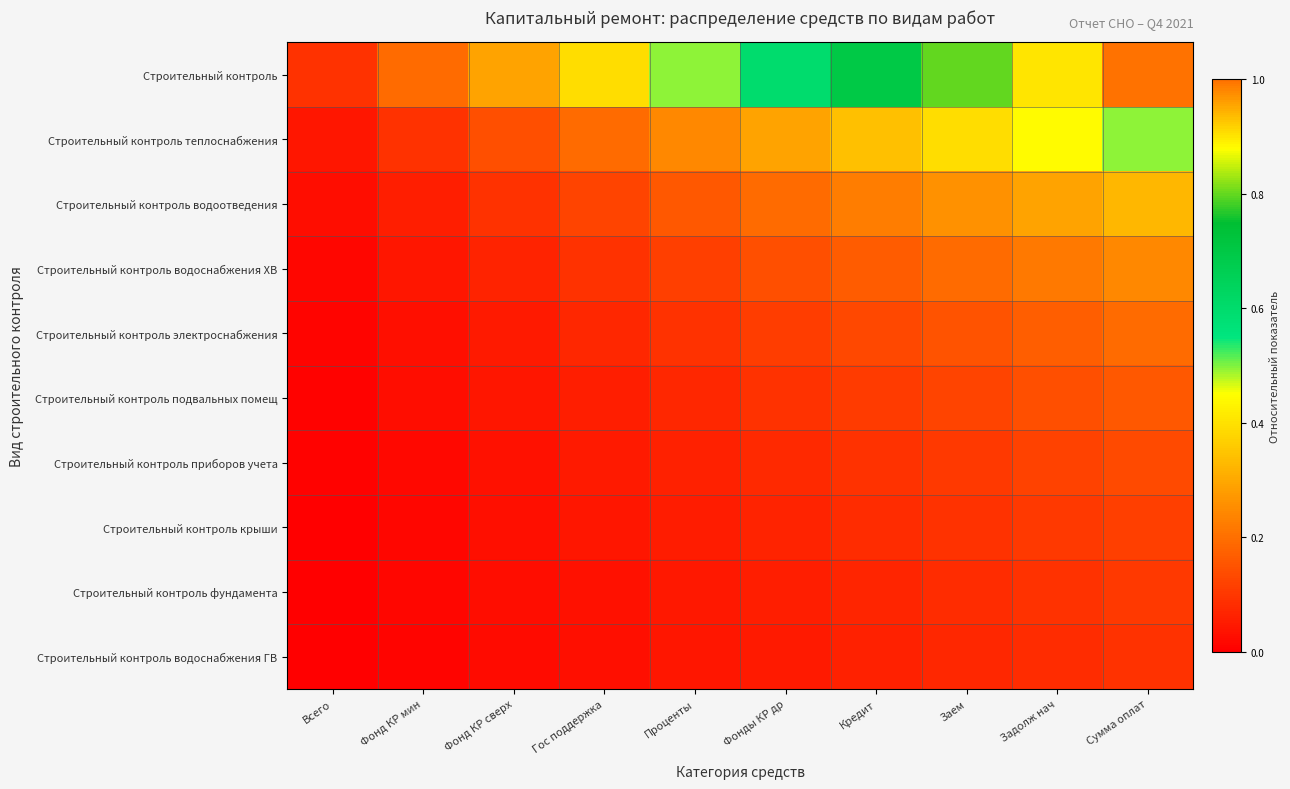

Reading left to right, transcribe all the data shown in this chart.

Строительный контроль: Всего=0.1	Фонд КР мин=0.2	Фонд КР сверх=0.3	Гос поддержка=0.4	Проценты=0.5	Фонды КР др=0.6	Кредит=0.7	Заем=0.8	Задолж нач=0.9	Сумма оплат=1.0
Строительный контроль теплоснабжения: Всего=0.0	Фонд КР мин=0.1	Фонд КР сверх=0.1	Гос поддержка=0.2	Проценты=0.2	Фонды КР др=0.3	Кредит=0.3	Заем=0.4	Задолж нач=0.4	Сумма оплат=0.5
Строительный контроль водоотведения: Всего=0.0	Фонд КР мин=0.1	Фонд КР сверх=0.1	Гос поддержка=0.1	Проценты=0.2	Фонды КР др=0.2	Кредит=0.2	Заем=0.3	Задолж нач=0.3	Сумма оплат=0.3
Строительный контроль водоснабжения ХВ: Всего=0.0	Фонд КР мин=0.0	Фонд КР сверх=0.1	Гос поддержка=0.1	Проценты=0.1	Фонды КР др=0.1	Кредит=0.2	Заем=0.2	Задолж нач=0.2	Сумма оплат=0.2
Строительный контроль электроснабжения: Всего=0.0	Фонд КР мин=0.0	Фонд КР сверх=0.1	Гос поддержка=0.1	Проценты=0.1	Фонды КР др=0.1	Кредит=0.1	Заем=0.2	Задолж нач=0.2	Сумма оплат=0.2
Строительный контроль подвальных помещ: Всего=0.0	Фонд КР мин=0.0	Фонд КР сверх=0.0	Гос поддержка=0.1	Проценты=0.1	Фонды КР др=0.1	Кредит=0.1	Заем=0.1	Задолж нач=0.1	Сумма оплат=0.2
Строительный контроль приборов учета: Всего=0.0	Фонд КР мин=0.0	Фонд КР сверх=0.0	Гос поддержка=0.0	Проценты=0.1	Фонды КР др=0.1	Кредит=0.1	Заем=0.1	Задолж нач=0.1	Сумма оплат=0.1
Строительный контроль крыши: Всего=0.0	Фонд КР мин=0.0	Фонд КР сверх=0.0	Гос поддержка=0.0	Проценты=0.1	Фонды КР др=0.1	Кредит=0.1	Заем=0.1	Задолж нач=0.1	Сумма оплат=0.1
Строительный контроль фундамента: Всего=0.0	Фонд КР мин=0.0	Фонд КР сверх=0.0	Гос поддержка=0.0	Проценты=0.0	Фонды КР др=0.1	Кредит=0.1	Заем=0.1	Задолж нач=0.1	Сумма оплат=0.1
Строительный контроль водоснабжения ГВ: Всего=0.0	Фонд КР мин=0.0	Фонд КР сверх=0.0	Гос поддержка=0.0	Проценты=0.0	Фонды КР др=0.1	Кредит=0.1	Заем=0.1	Задолж нач=0.1	Сумма оплат=0.1